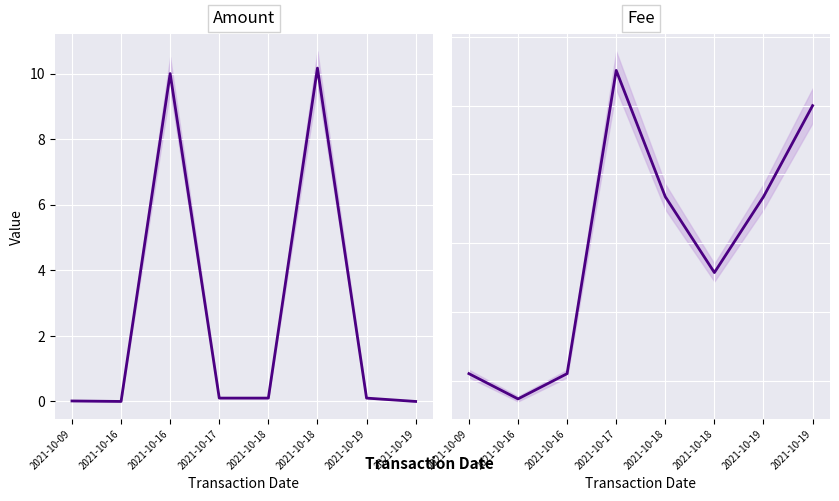

What is the difference between the maximum and minimum values in the Fee series?

0.1